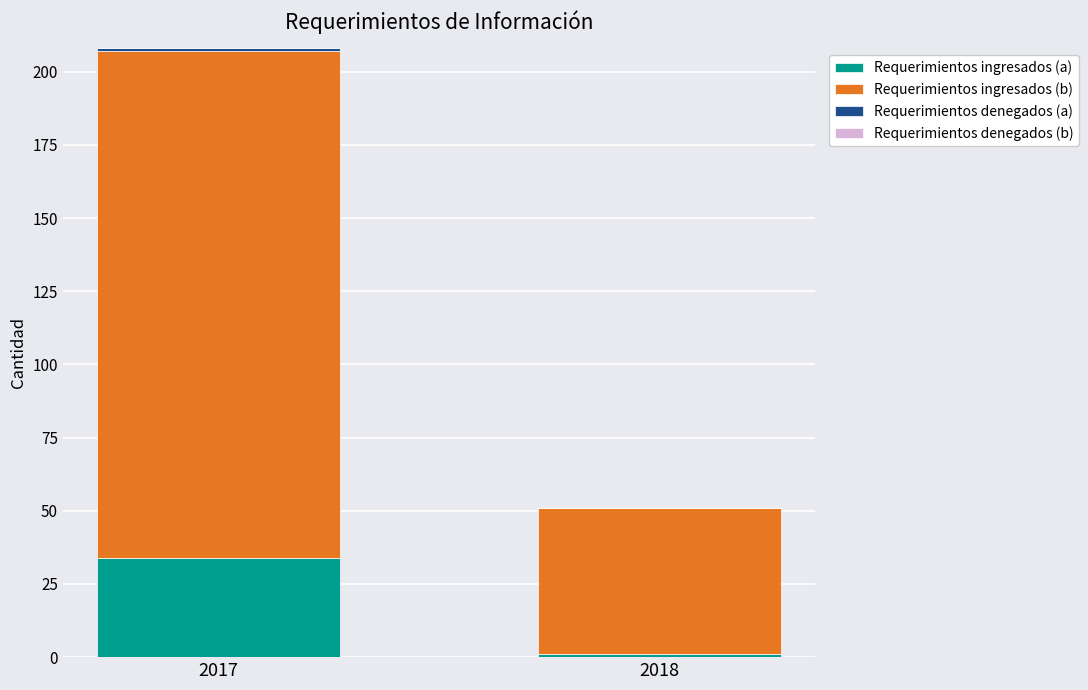

How many Requerimientos ingresados (a) values are between 1 and 34?

2